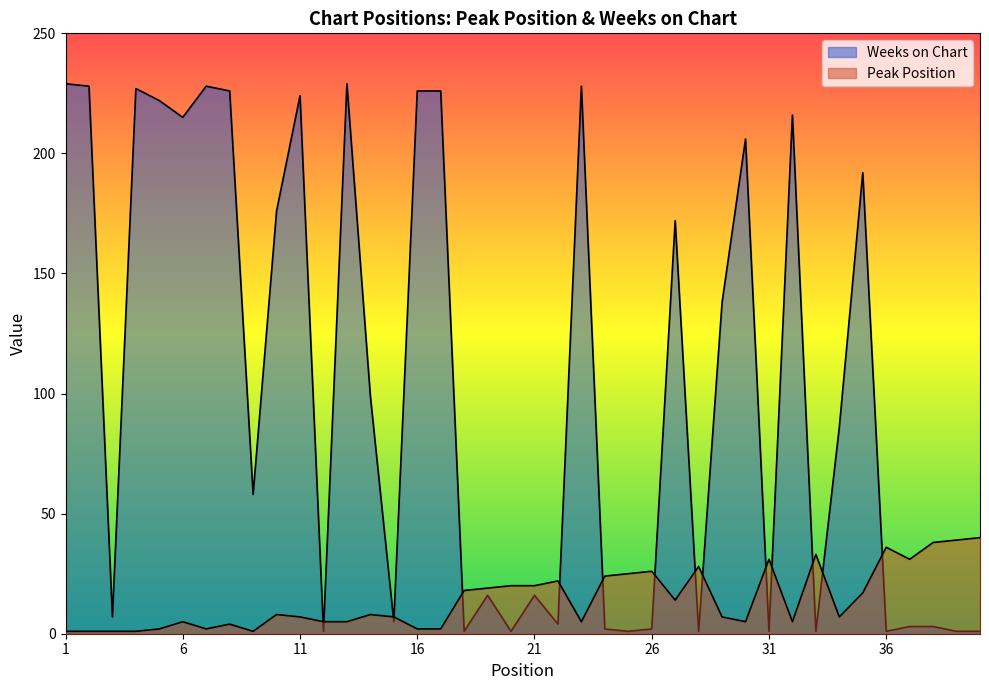

How many data points in Peak Position are less than 8?

20